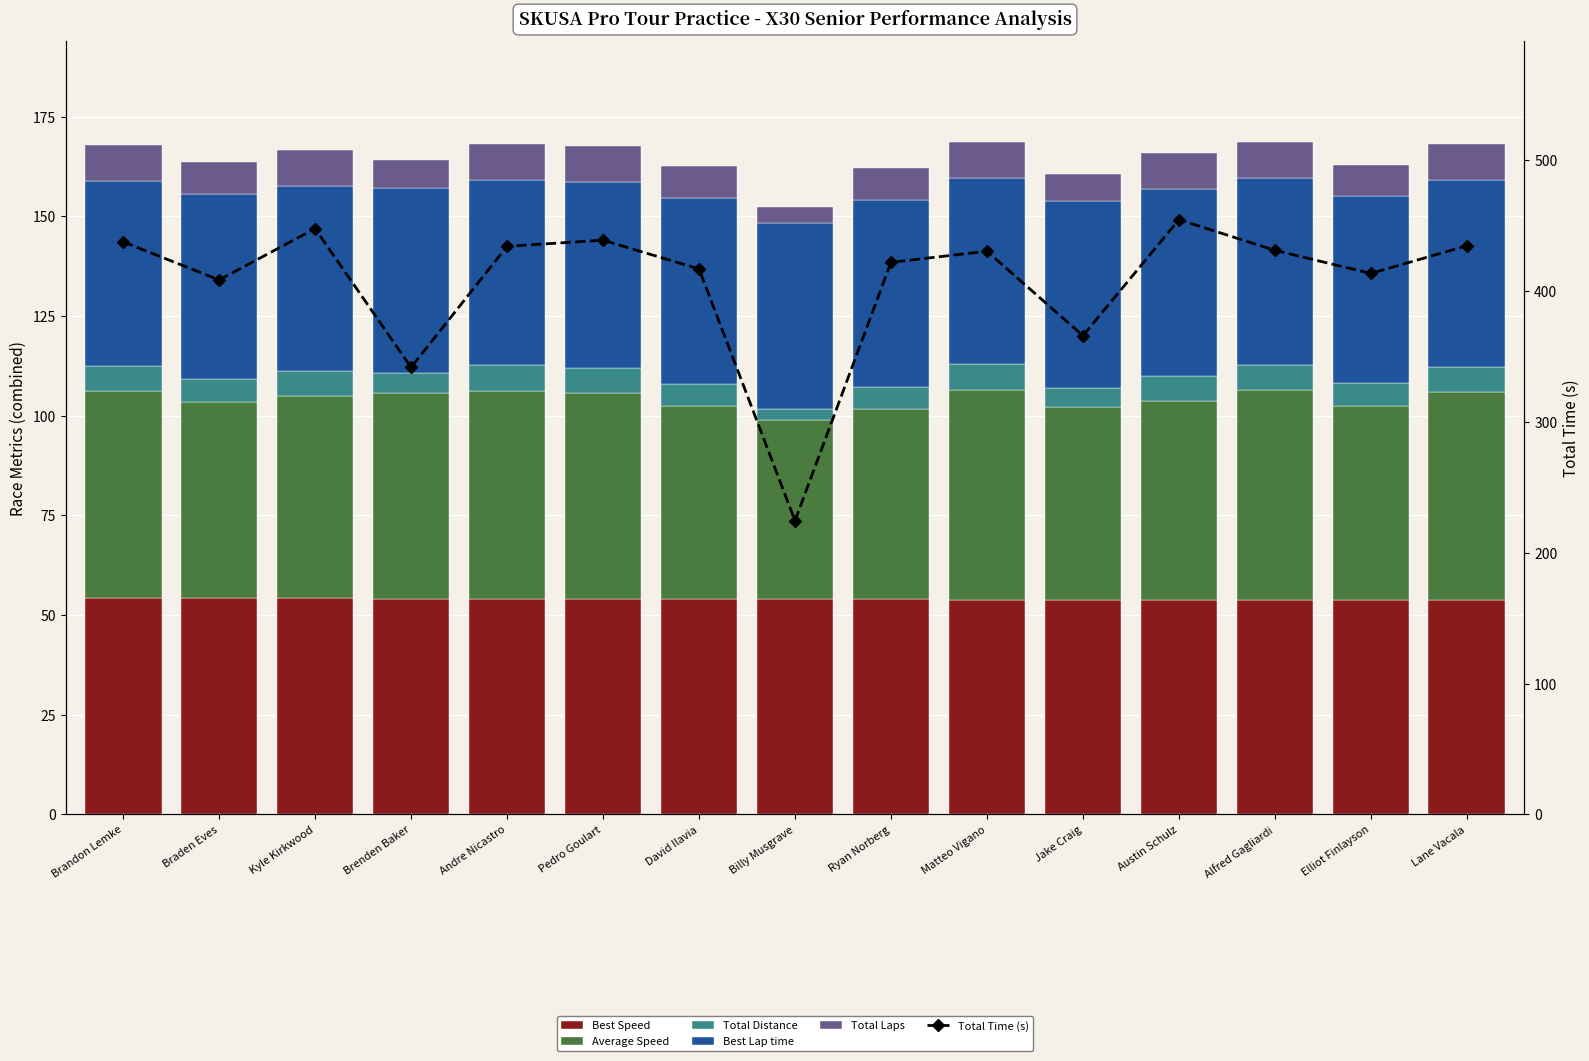

What is the spread (max minus min) of values at Alfred Gagliardi?

424.8